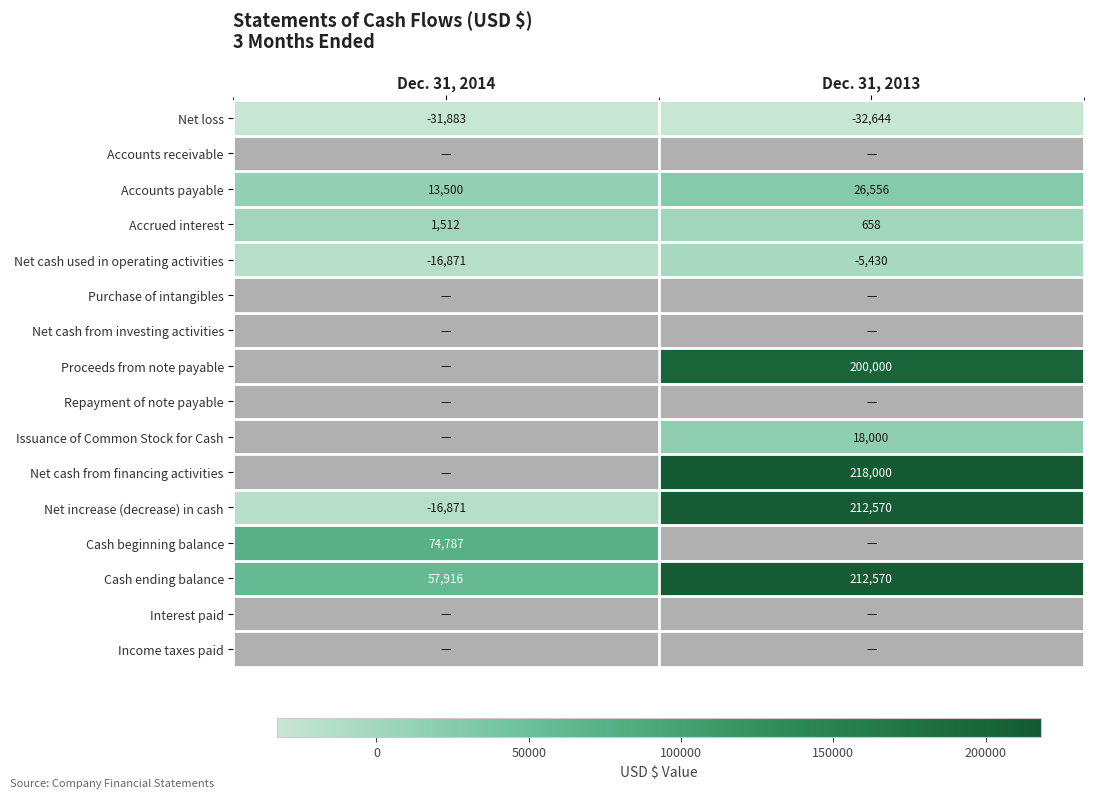

List the labels in order of Net cash used in operating activities value, largest first.

Dec. 31, 2013, Dec. 31, 2014